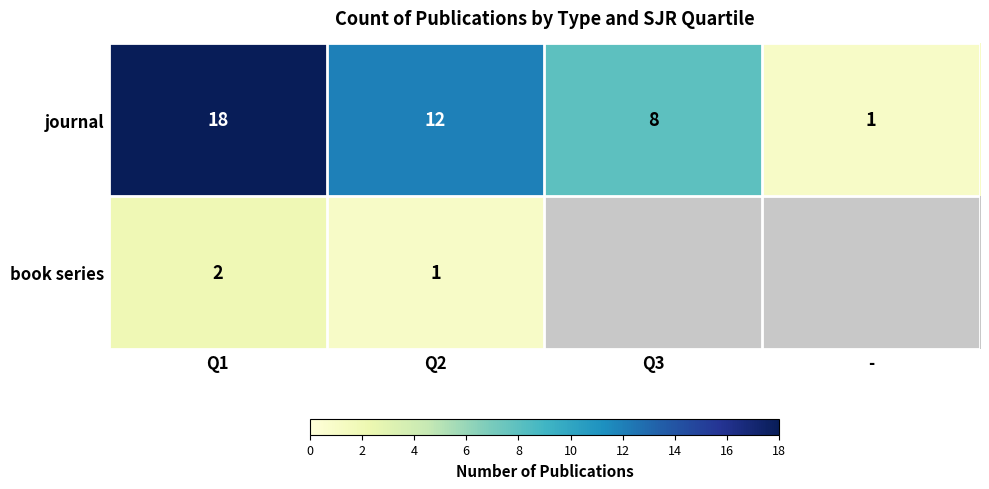

What is the difference between the maximum and second lowest values in the journal series?

10